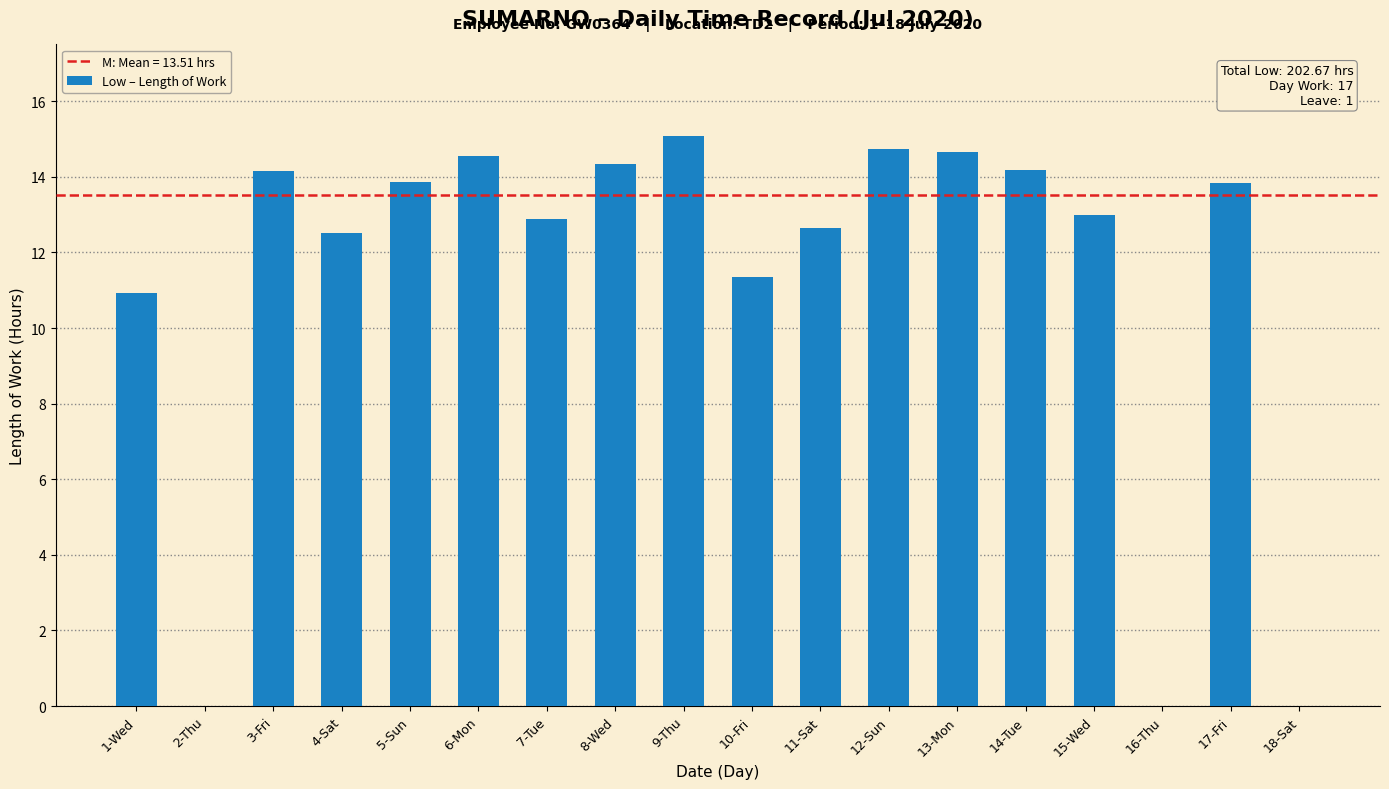

Which has a higher value, 7-Tue or 8-Wed?

8-Wed